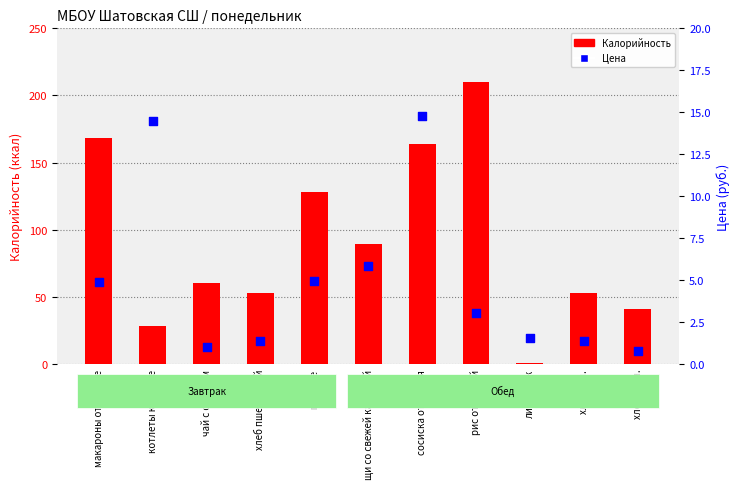

Is the value of Цена at хлеб черн. greater than the value of Калорийность at хлеб пшеничный?

No